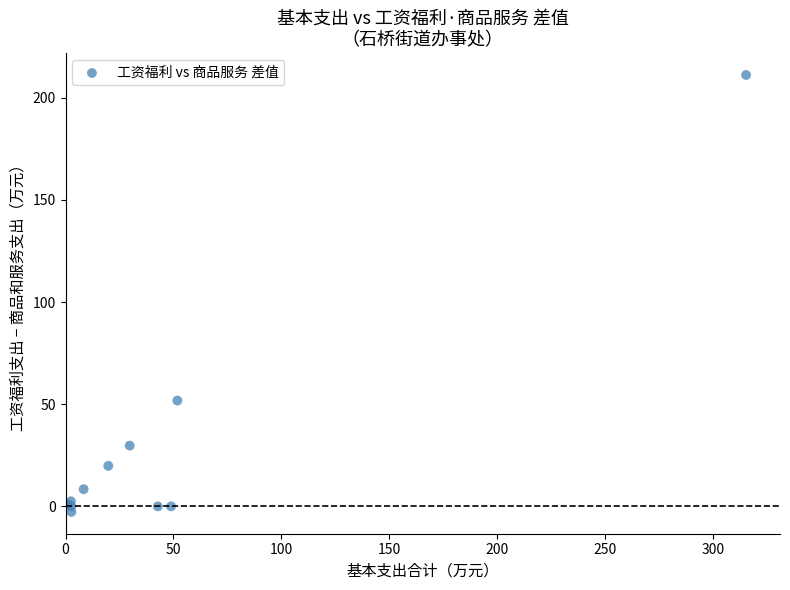

What Y value in the scatter plot is closest to 104?

51.8